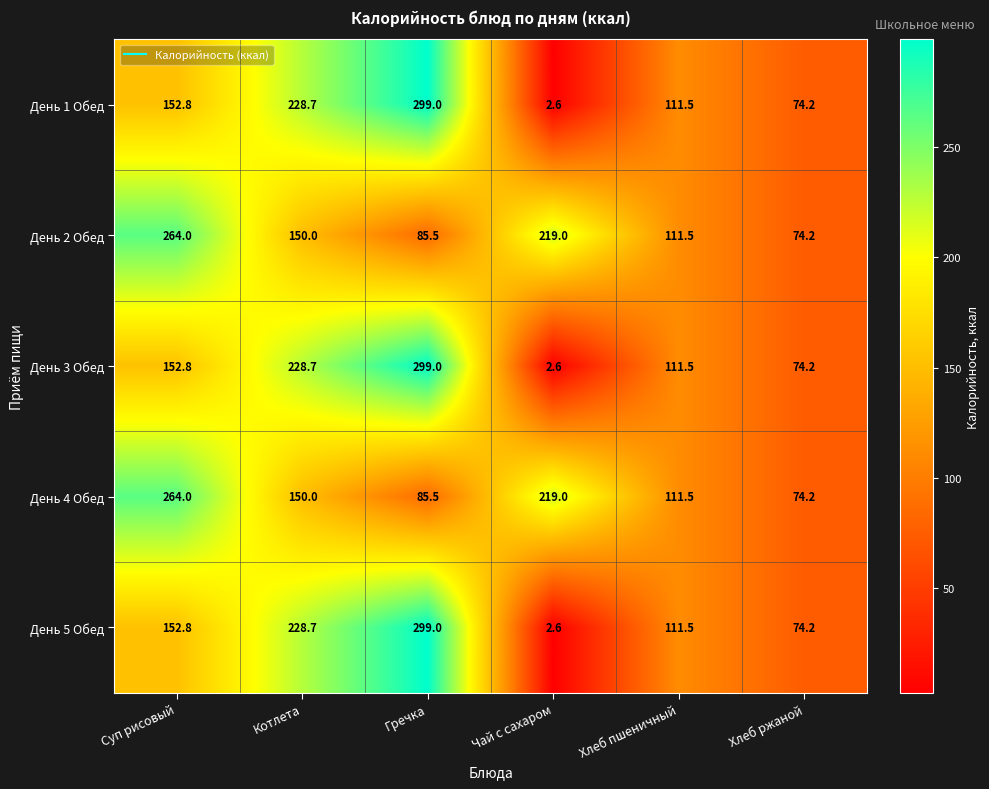

Reading left to right, extract all data points from this chart.

День 1 Обед: 152.8	228.7	299.0	2.6	111.5	74.2
День 2 Обед: 264.0	150.0	85.5	219.0	111.5	74.2
День 3 Обед: 152.8	228.7	299.0	2.6	111.5	74.2
День 4 Обед: 264.0	150.0	85.5	219.0	111.5	74.2
День 5 Обед: 152.8	228.7	299.0	2.6	111.5	74.2